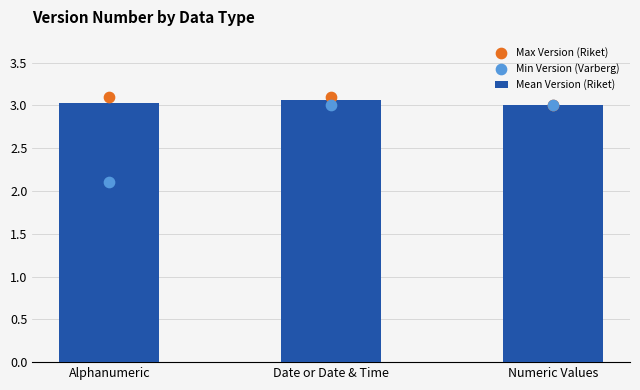

What is the total value across all series at Numeric Values?

9.0